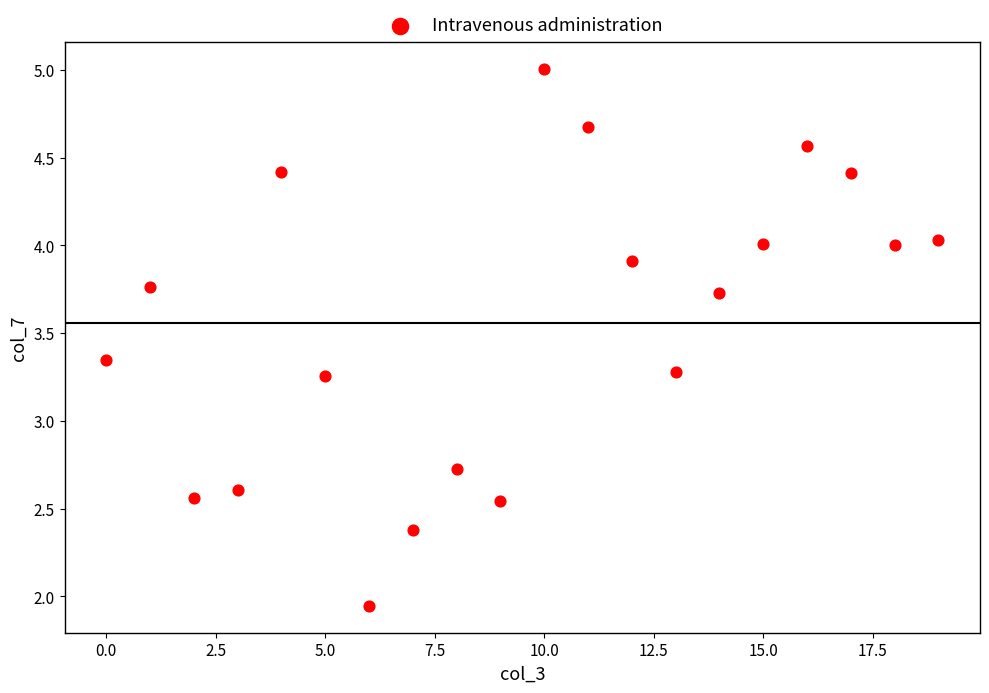

What is the range of Y values (max minus min)?

3.1